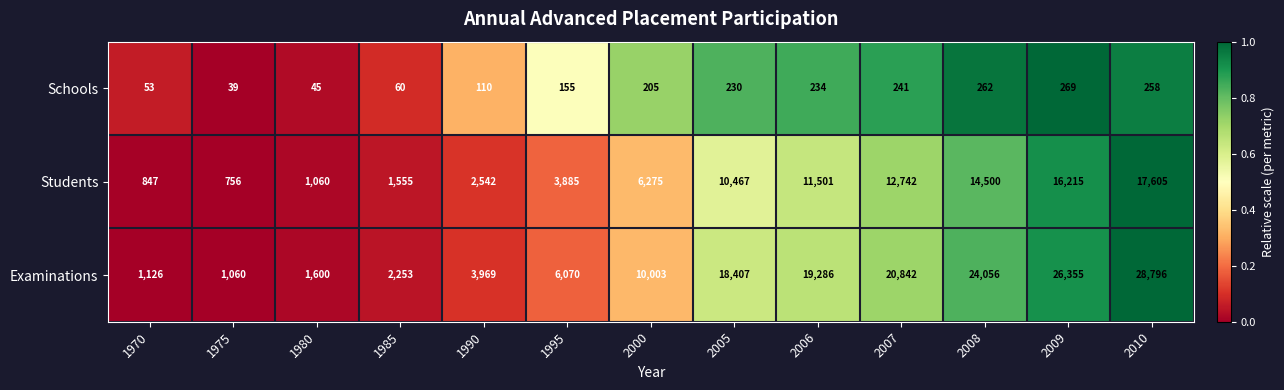

At which category is the sum across all series the highest?

2010